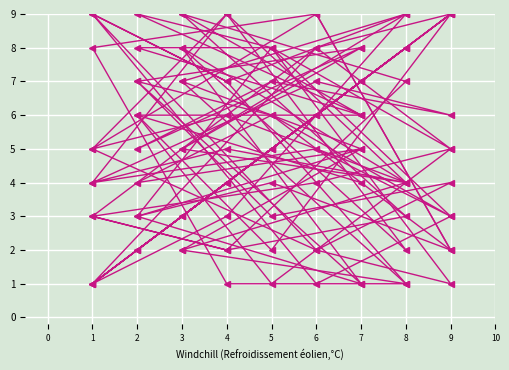

In col_9, how many points are lower than both neighbors (excluding endpoints)?

6